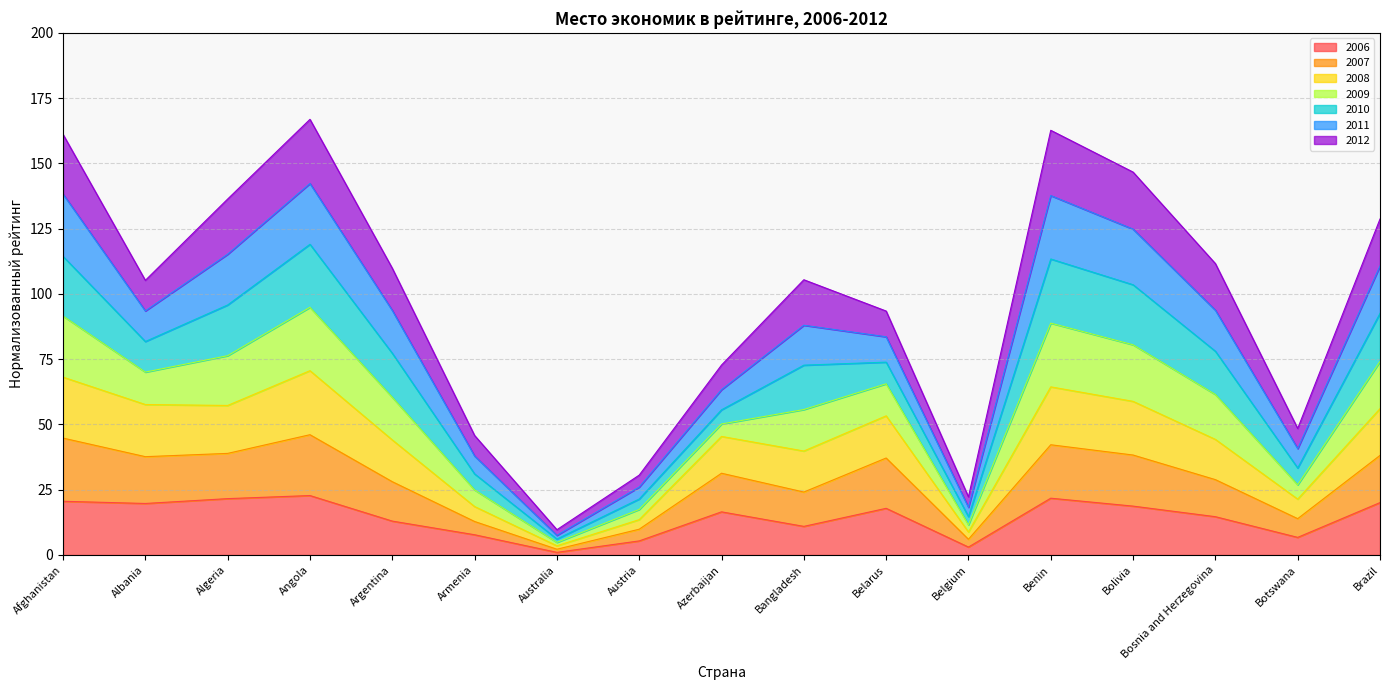

What is the total value across all series at Afghanistan?

161.1